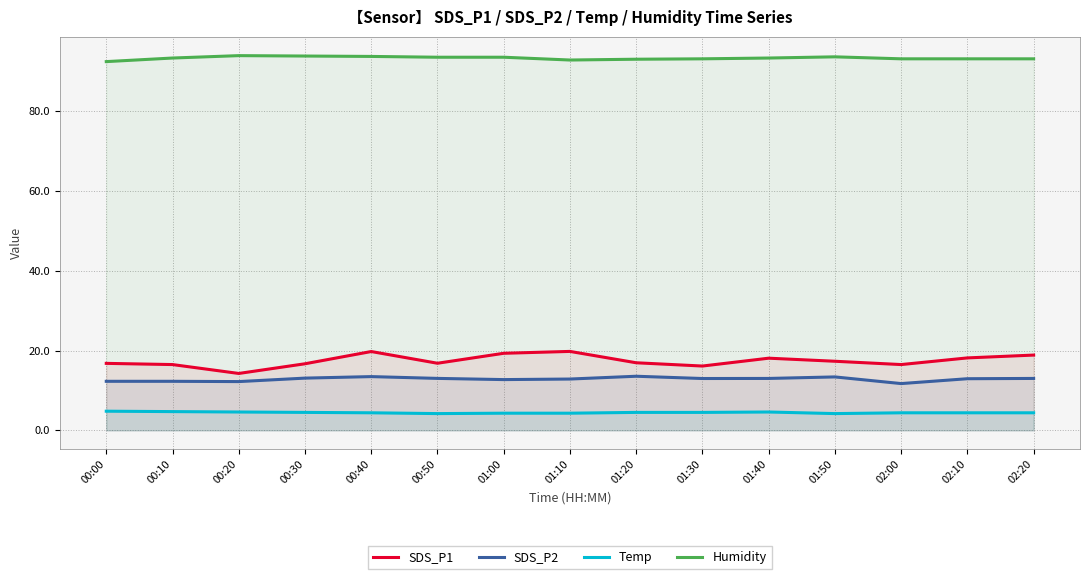

Where is Temp nearest to the value 4?

00:50